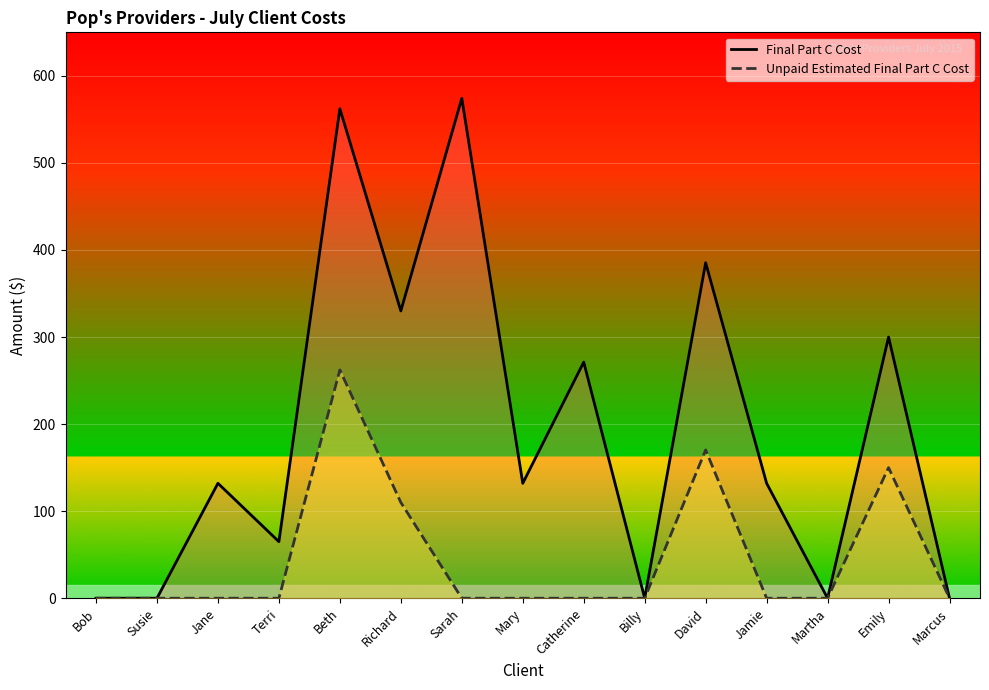

What is the label of the 5th point from the left?

Beth